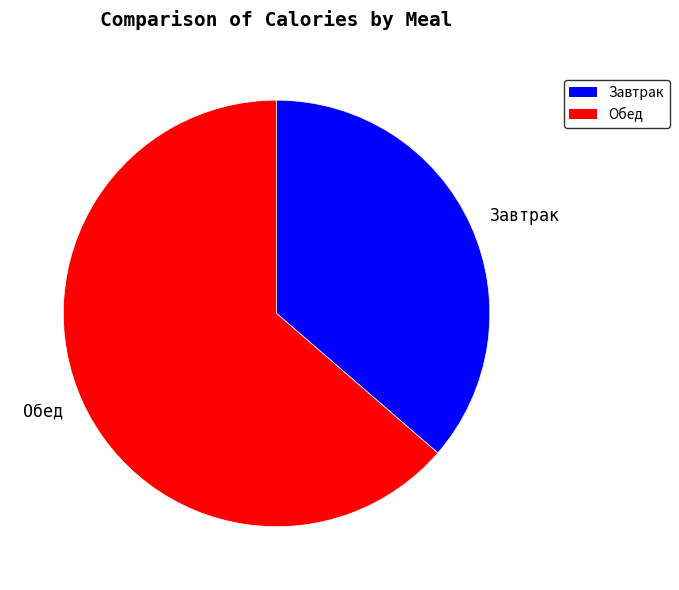

Count the number of slices in the pie.

2